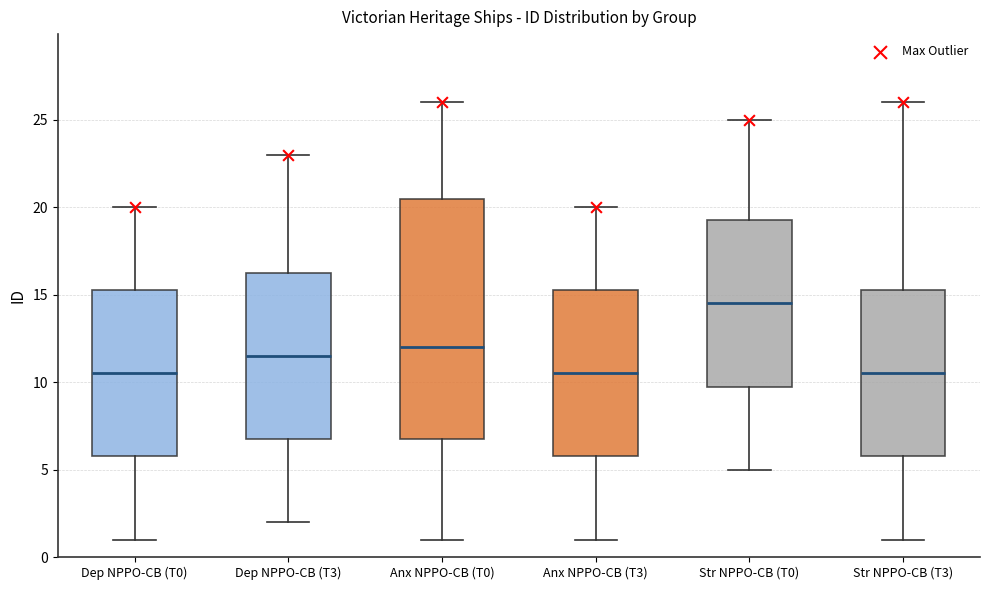

Reading left to right, read every box against the y-axis: the position of its median line, the range the box covers, and the ends of its whiskers. The values are not printed on the chart, so give them approximately, as read against the axis.

Dep NPPO-CB (T0): median 10.5, box 6.0 to 15.5, whiskers 1.0 to 20.0
Dep NPPO-CB (T3): median 11.5, box 7.0 to 16.5, whiskers 2.0 to 23.0
Anx NPPO-CB (T0): median 12.0, box 7.0 to 20.5, whiskers 1.0 to 26.0
Anx NPPO-CB (T3): median 10.5, box 6.0 to 15.5, whiskers 1.0 to 20.0
Str NPPO-CB (T0): median 14.5, box 10.0 to 19.5, whiskers 5.0 to 25.0
Str NPPO-CB (T3): median 10.5, box 6.0 to 15.5, whiskers 1.0 to 26.0